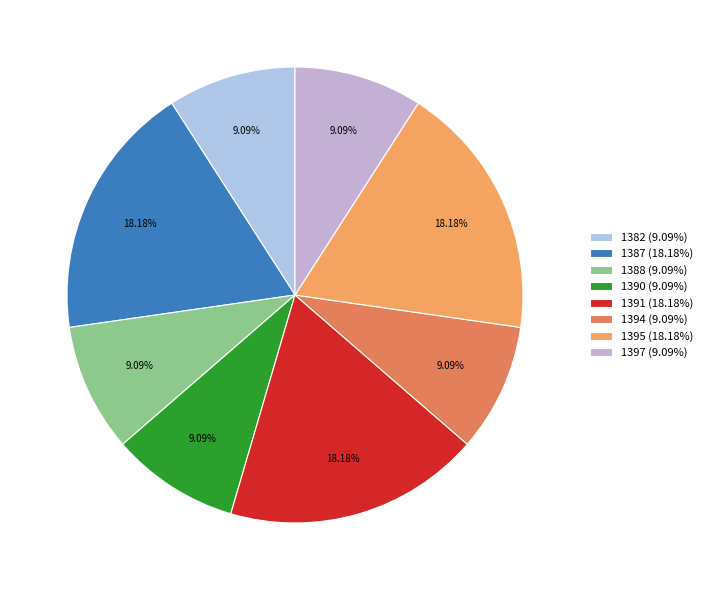

Do 1382 and 1387 together represent more than half of the pie?

No